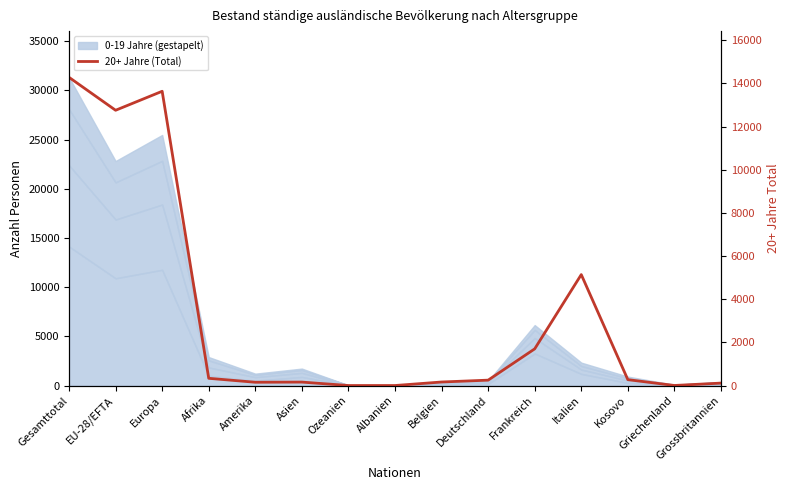

Which label corresponds to the largest value in the chart?

Gesamttotal